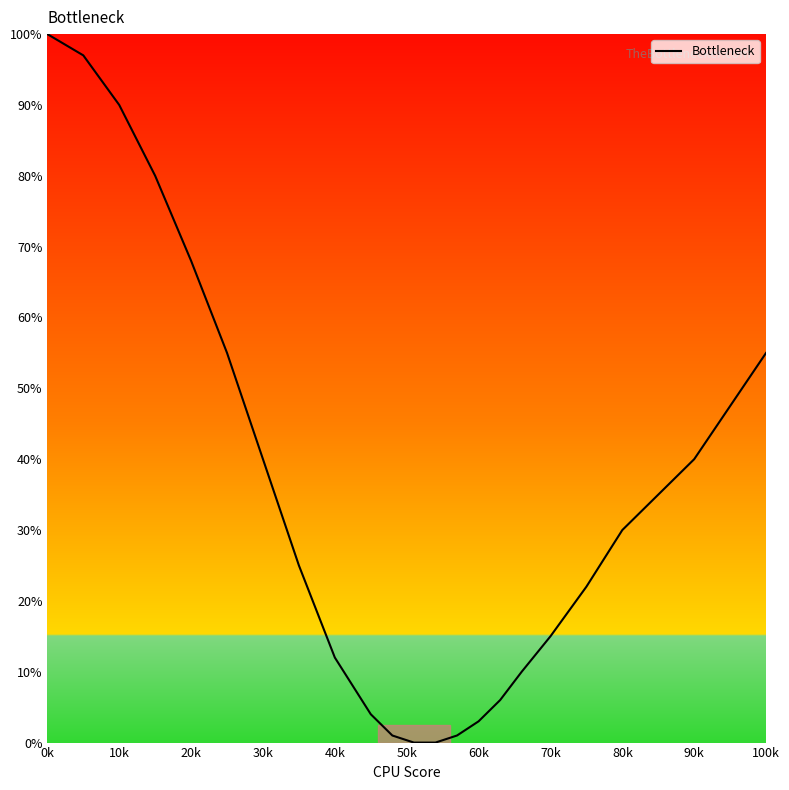

What is the difference between the maximum and minimum values?

100